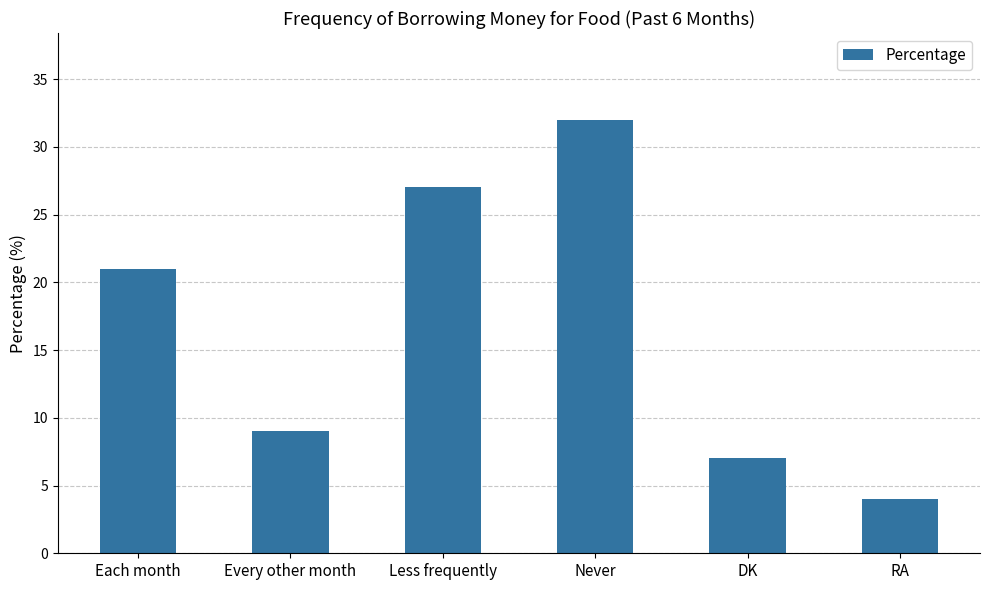

What is the difference between the maximum and second lowest values?

25